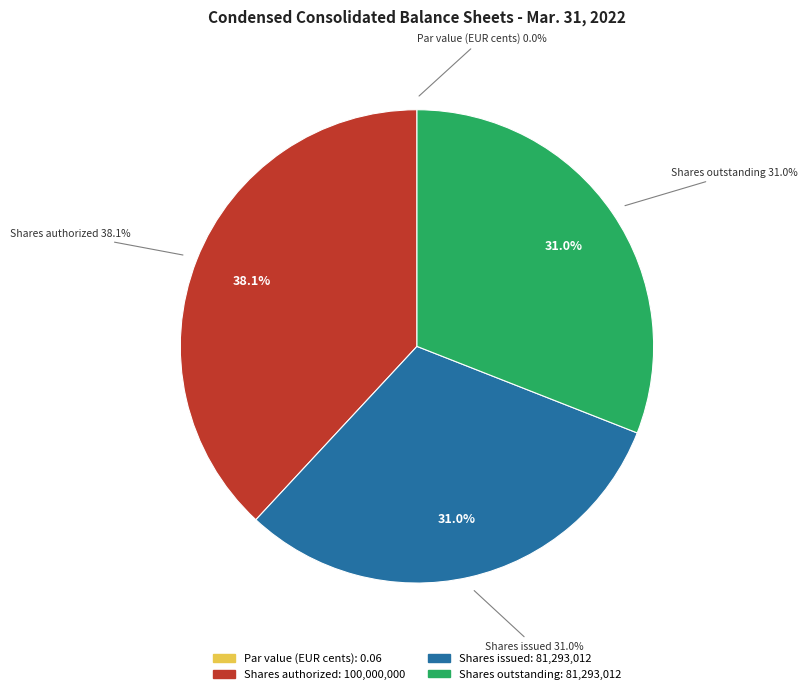

Is it true that Shares issued is 31% of the pie?

True